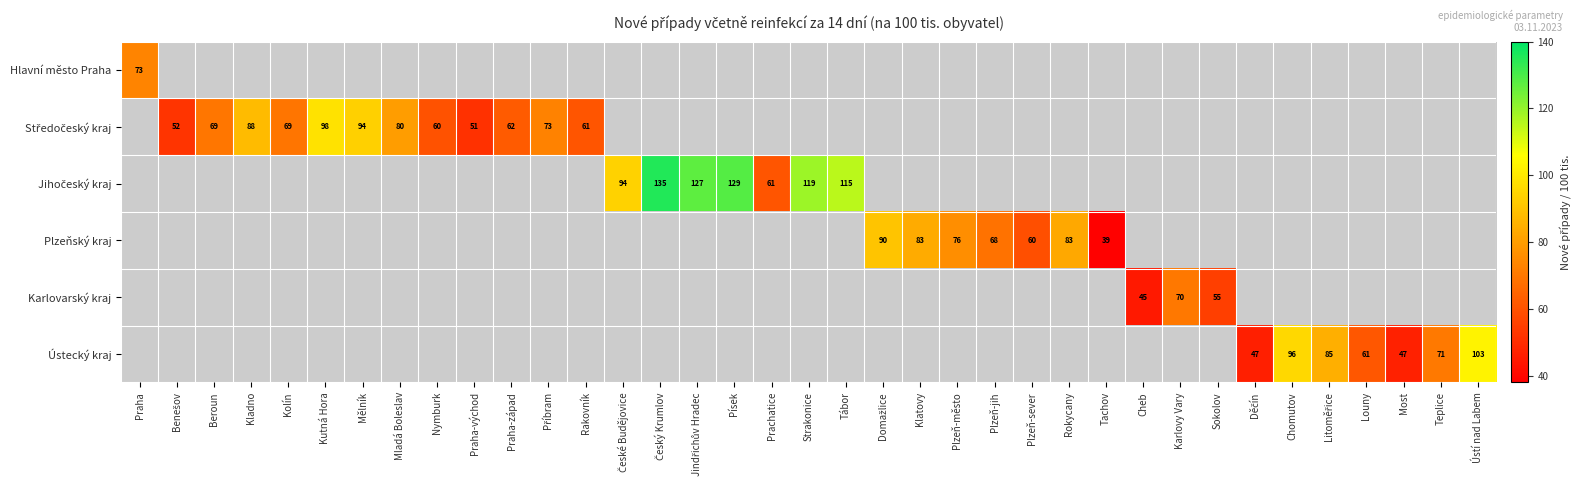

What is the approximate value of Jihočeský kraj at Prachatice?

61.0